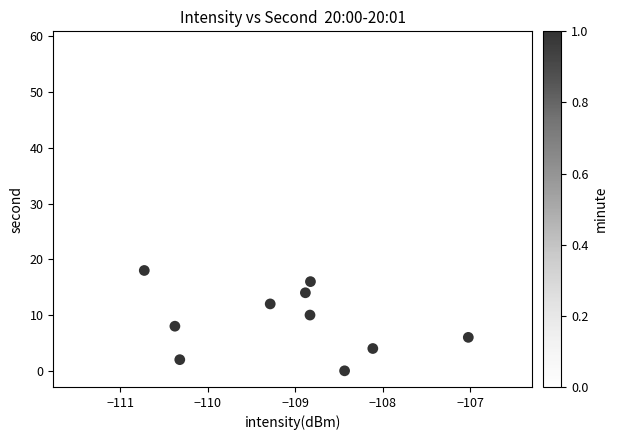

What is the range of Y values (max minus min)?

58